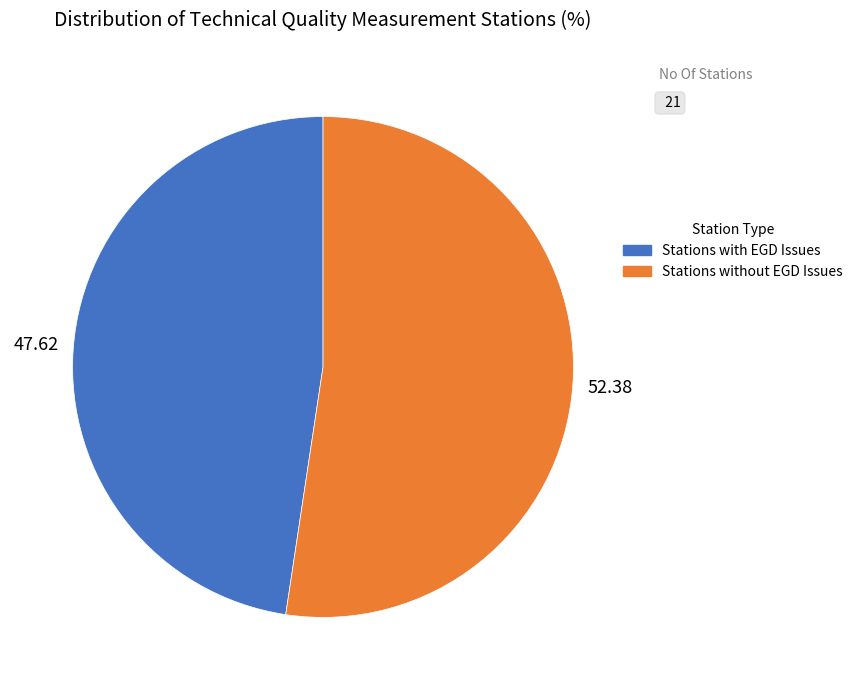

Is there any slice that represents more than half of the pie?

Yes